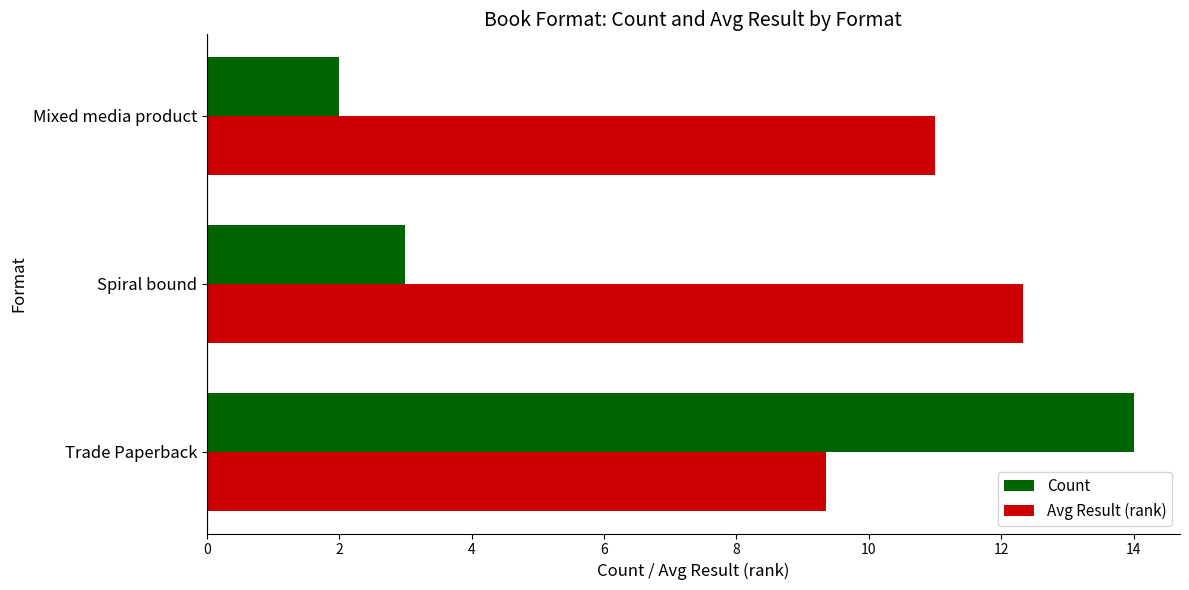

What is the spread (max minus min) of values at Mixed media product?

9.0